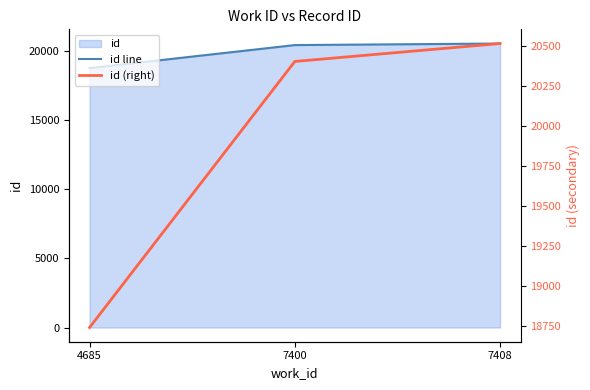

What is the difference between the maximum and minimum values in the id line series?

1775